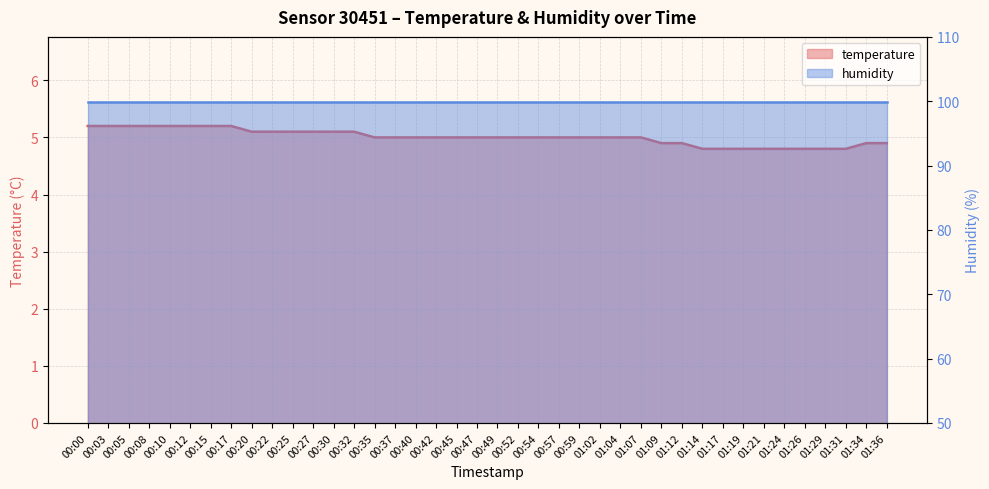

Does the chart have visible grid lines?

Yes